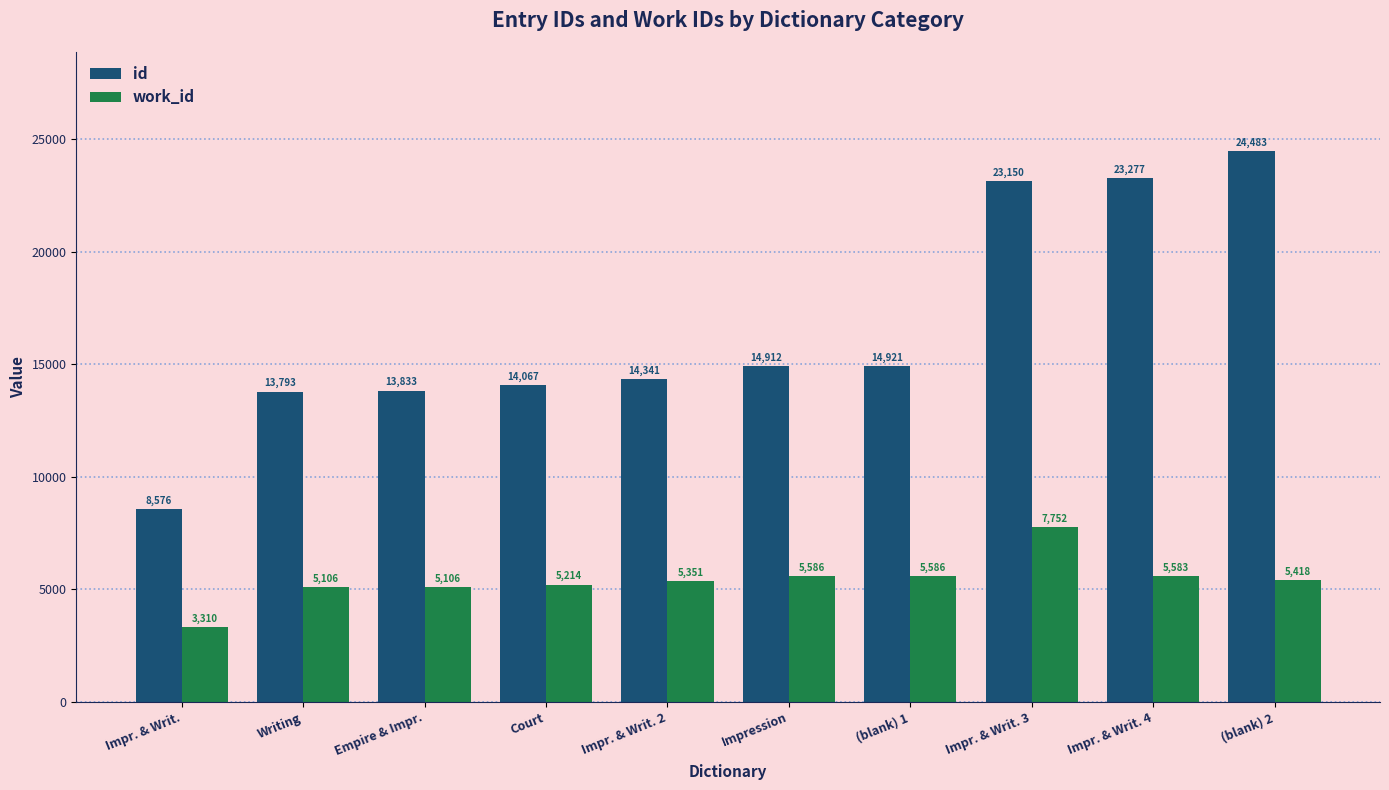

What is the value of the id bar at the 2nd from the left?

13793